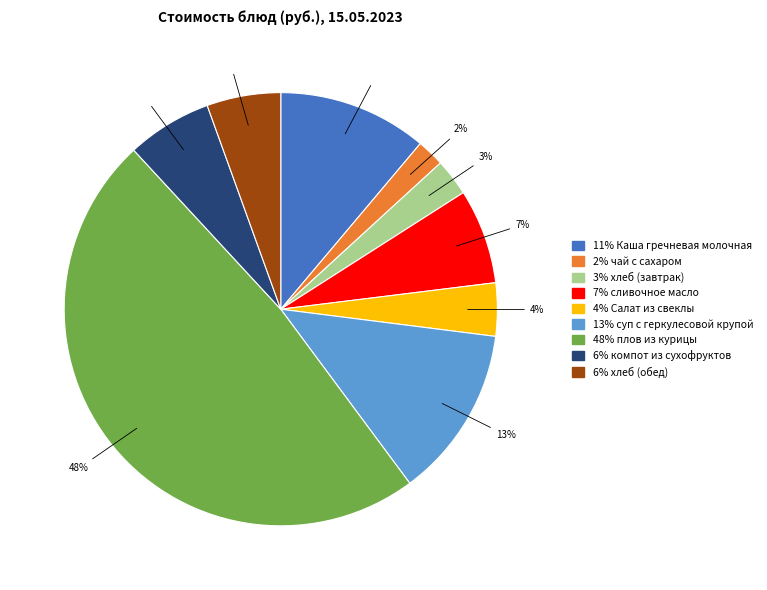

Is there a majority slice in this chart?

No